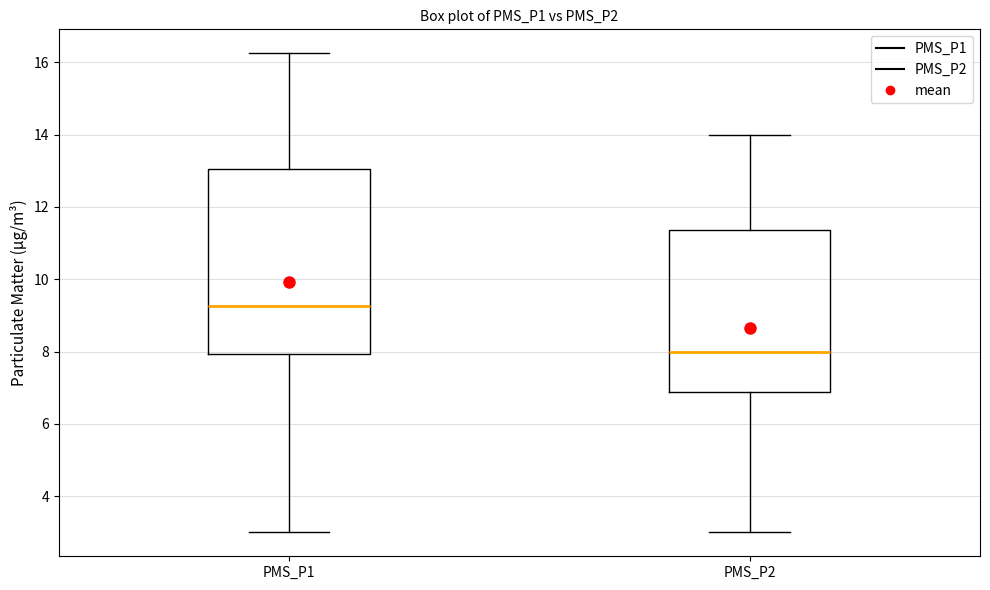

Comparing the boxes themselves (not the whiskers), which one is the tallest?

PMS_P1